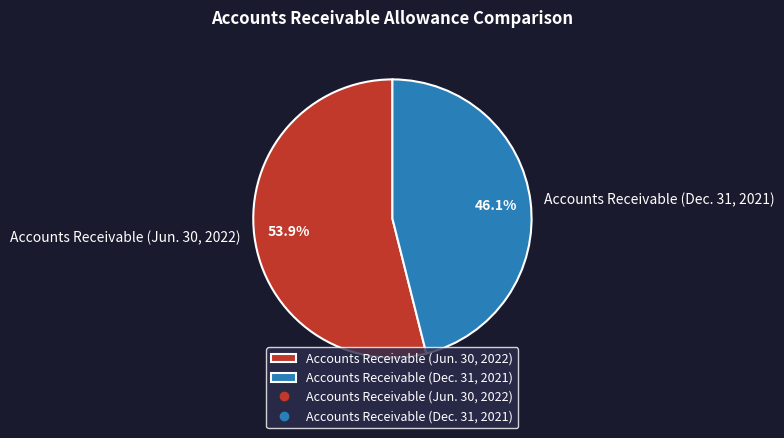

Is Accounts Receivable (Jun. 30, 2022) the majority of the pie?

Yes